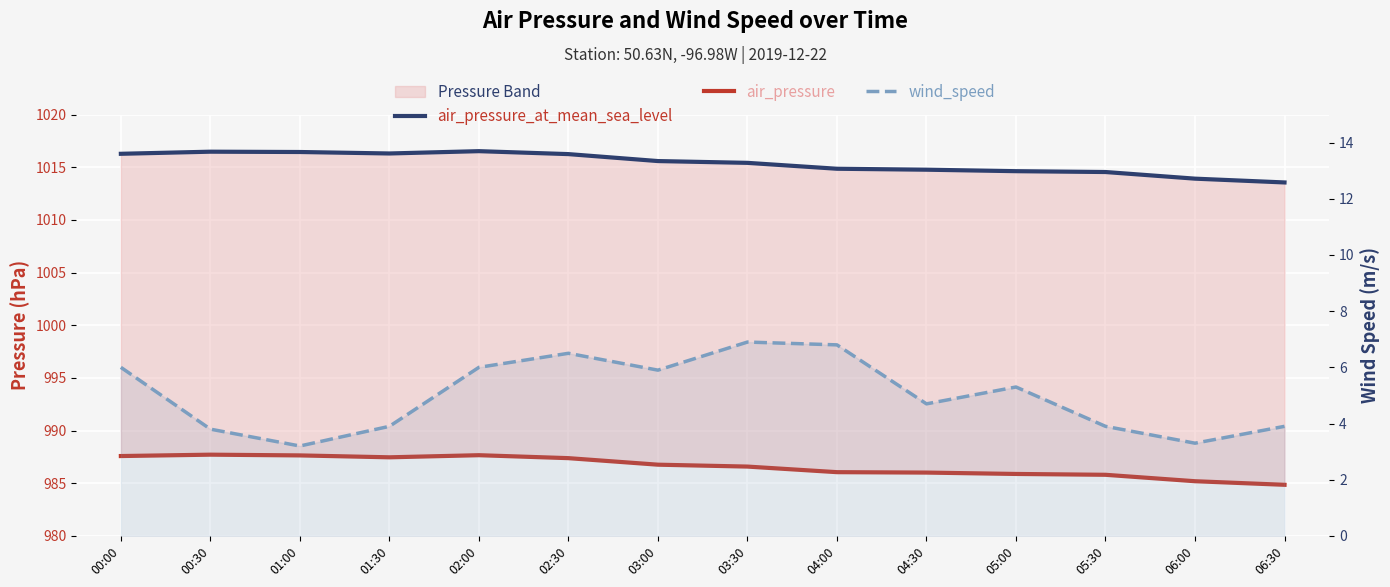

What is the average value of the wind_speed series?

5.0